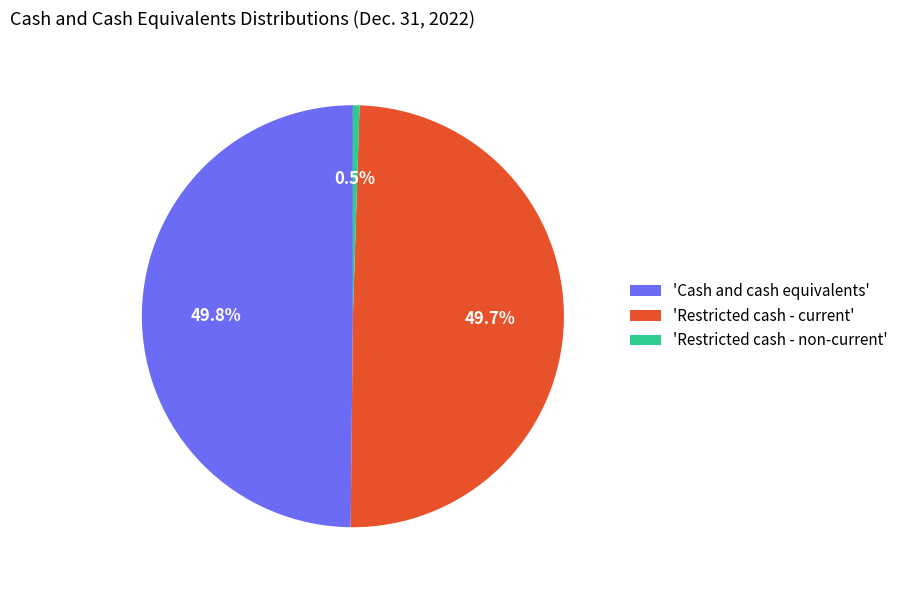

How many segments does this pie chart have?

3